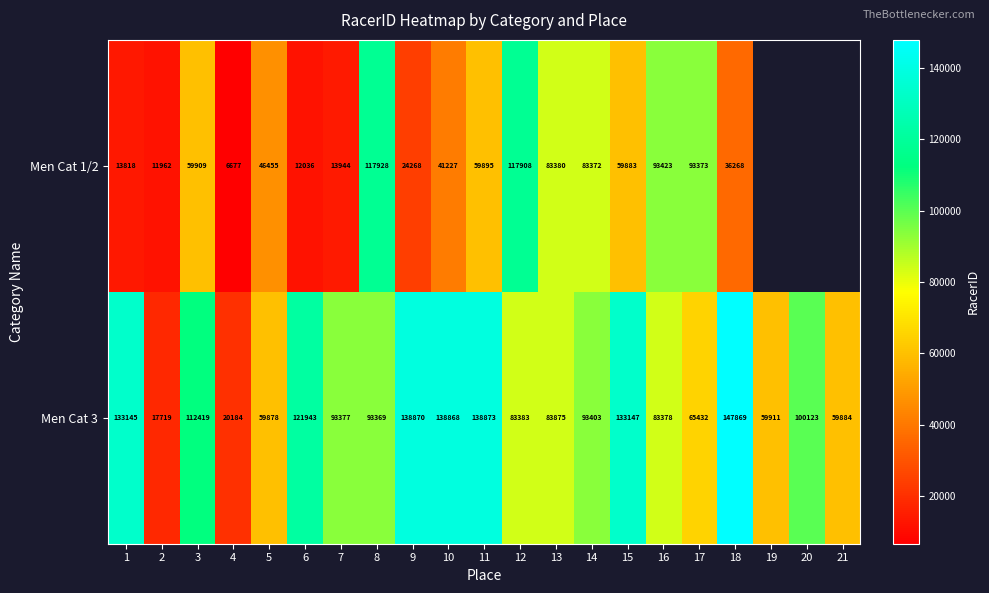

Which has a higher value, 18 or 6?

18